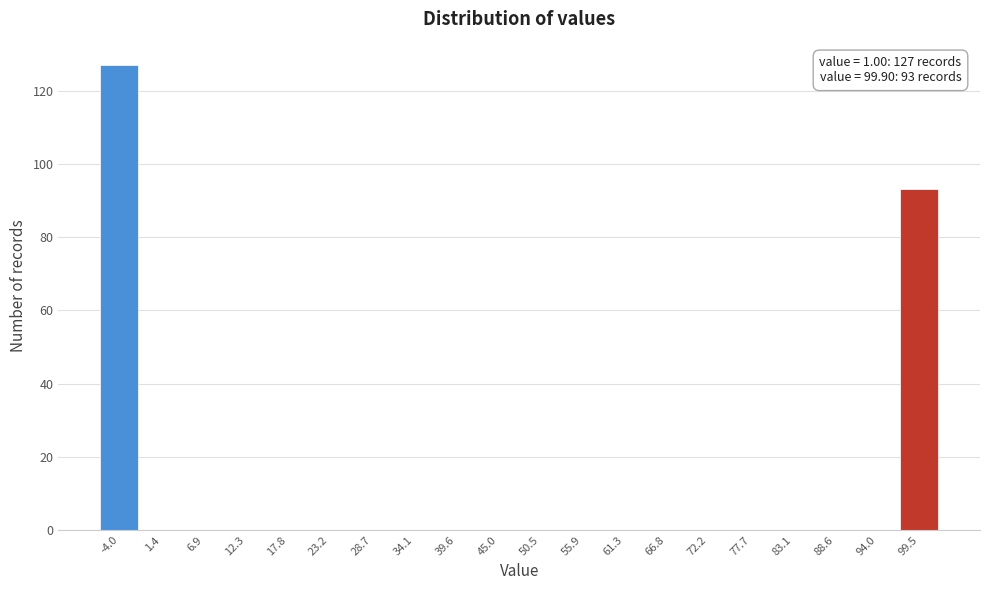

Reading left to right, transcribe all the data shown in this chart.

-4.0=127	1.4=0	6.9=0	12.3=0	17.8=0	23.2=0	28.7=0	34.1=0	39.6=0	45.0=0	50.5=0	55.9=0	61.3=0	66.8=0	72.2=0	77.7=0	83.1=0	88.6=0	94.0=0	99.5=93